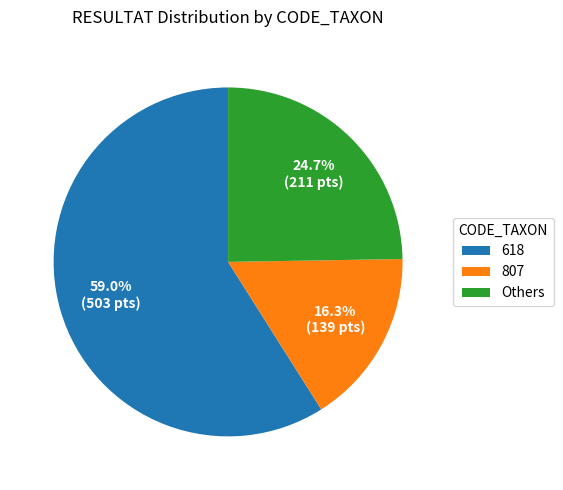

Which slice represents more than half of the pie?

618